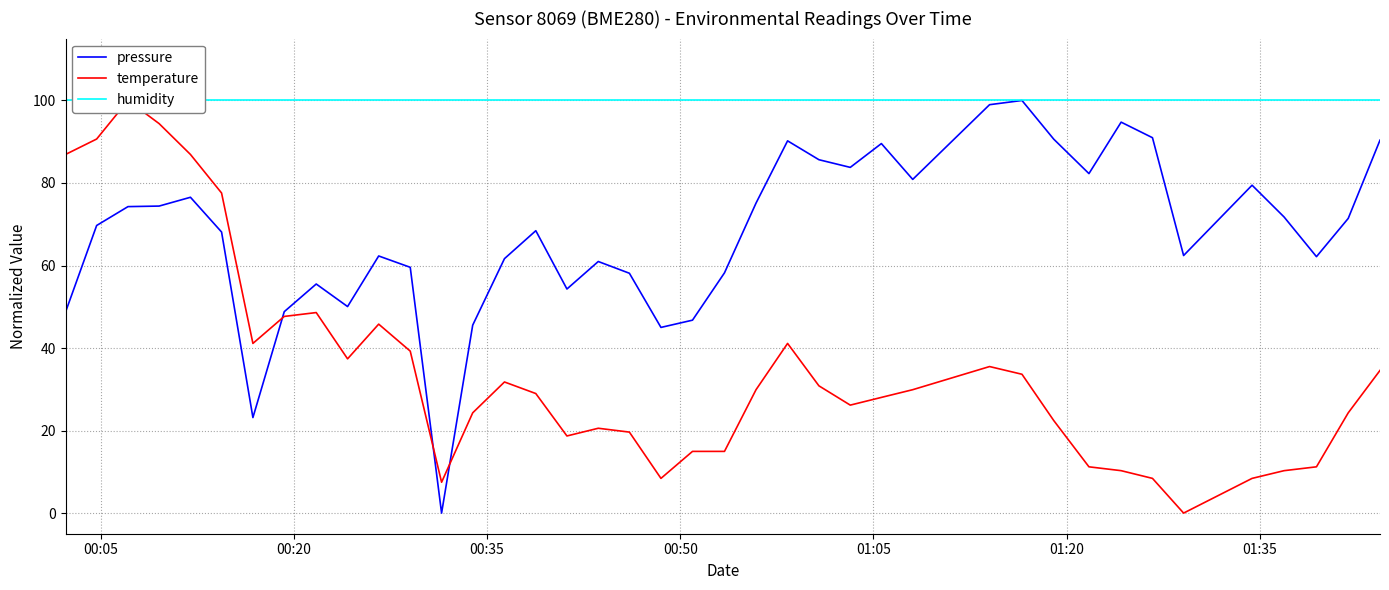

What is the maximum value for pressure?

100.0